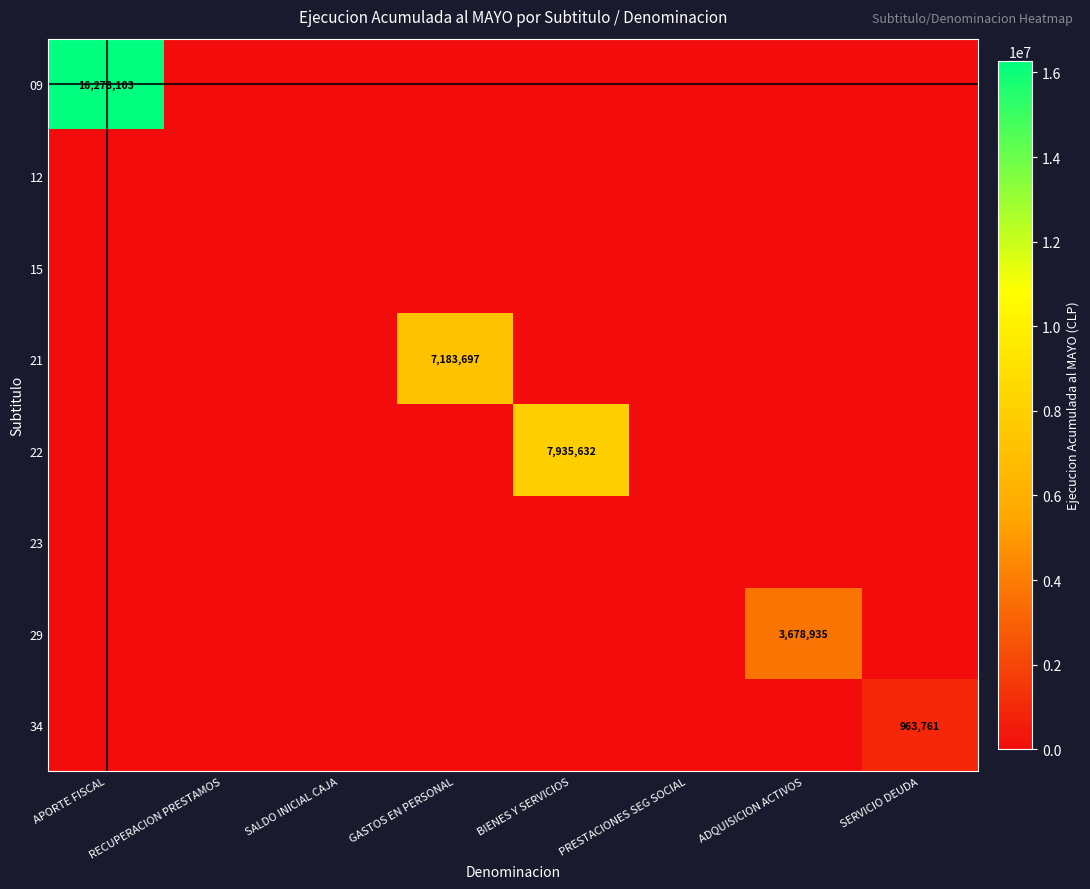

At APORTE FISCAL, list the series in order from largest to smallest.

09, 12, 15, 21, 22, 23, 29, 34